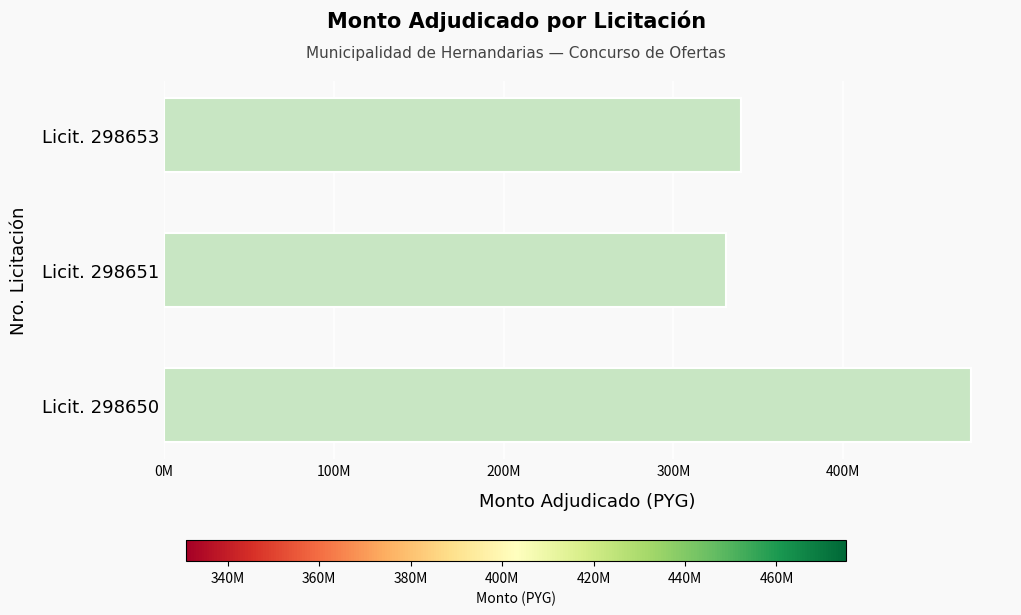

What is the greatest value displayed?

475229324